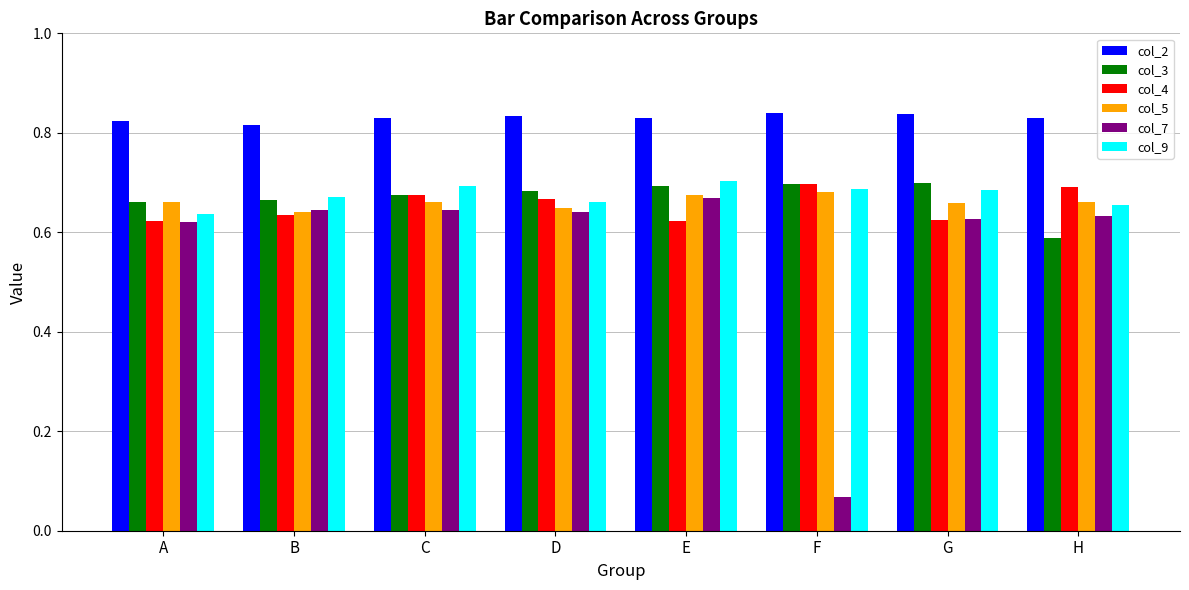

Count the col_3 values in the range 0 to 1.

8